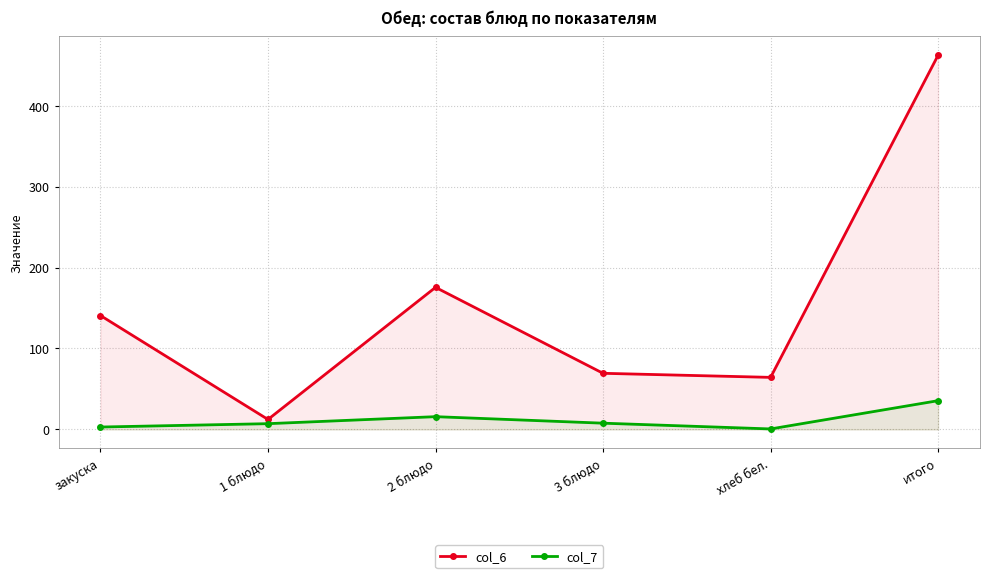

List the labels in order of col_7 value, smallest first.

хлеб бел., закуска, 1 блюдо, 3 блюдо, 2 блюдо, итого